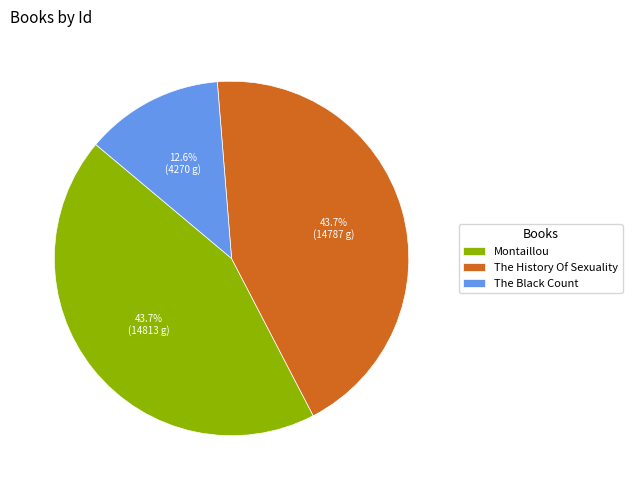

Combined, what portion of the pie is The Black Count and Montaillou?

56.3%